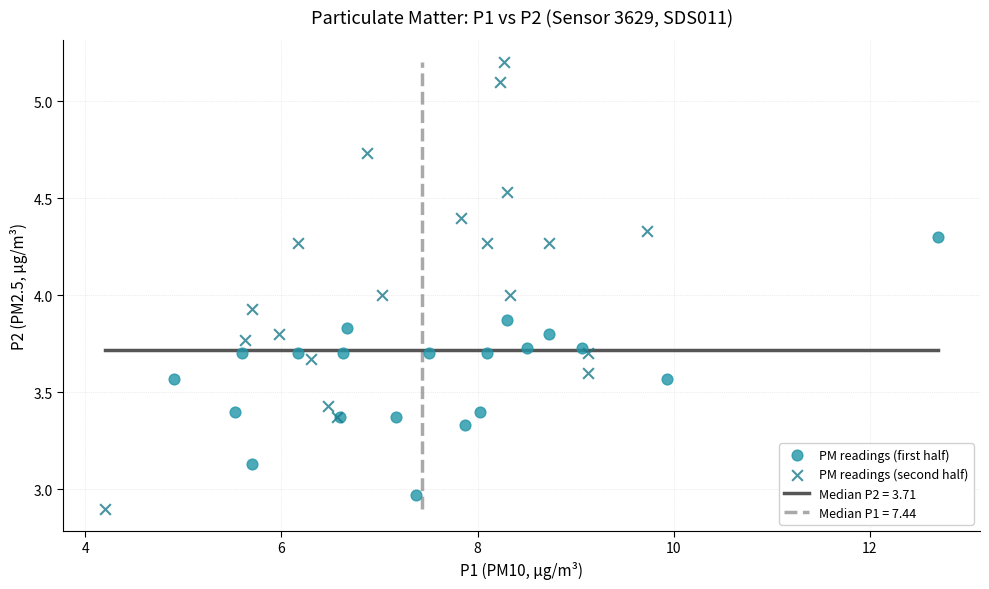

Which series contains the highest Y value?

PM readings (second half)